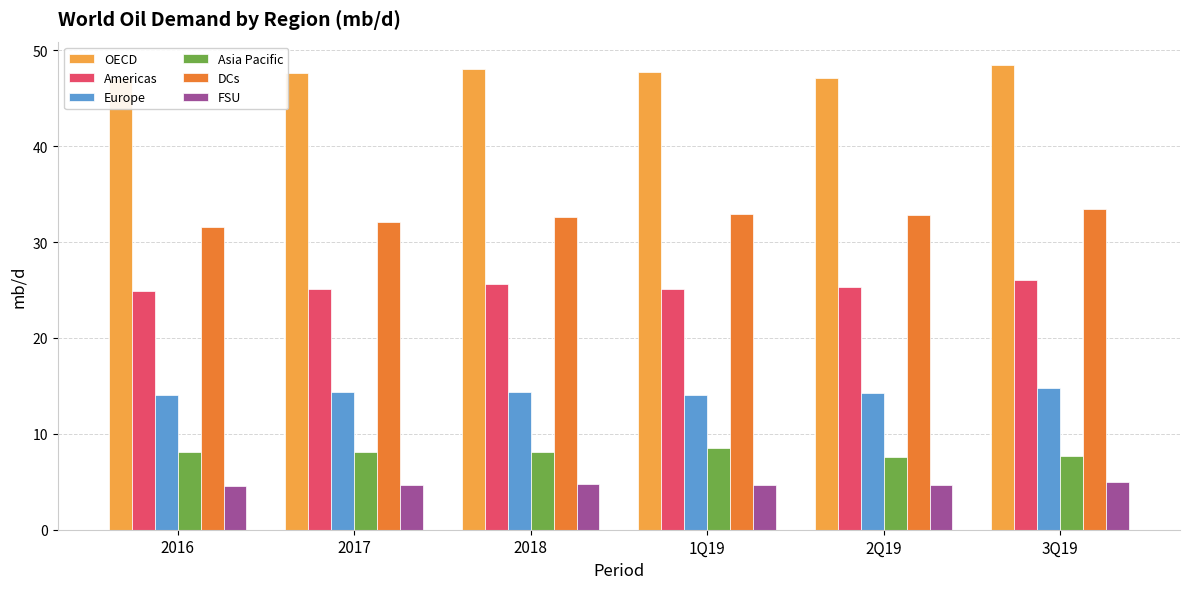

Which series has the widest spread of values?

DCs